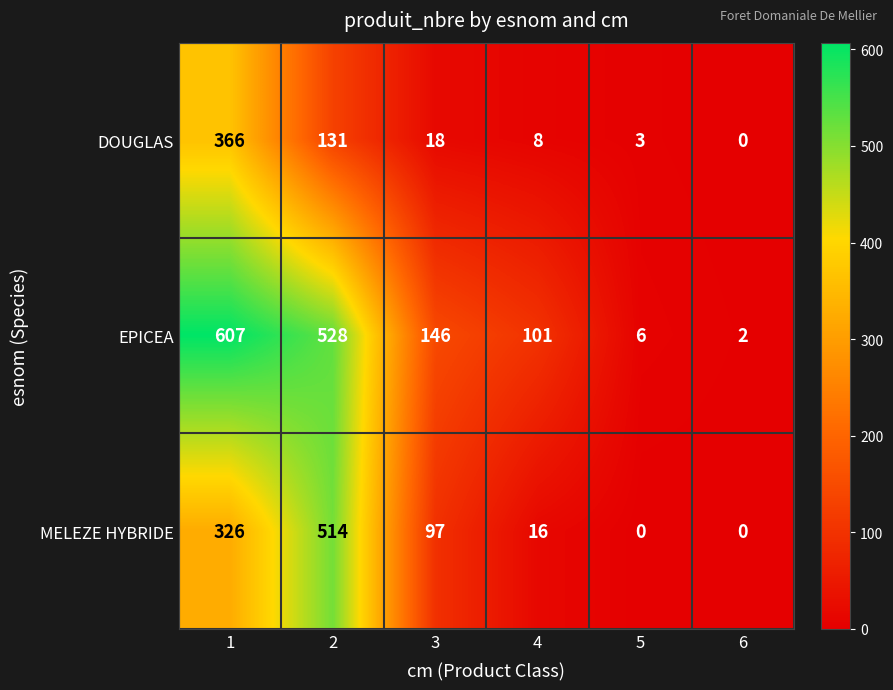

How many data points in MELEZE HYBRIDE are less than 97?

3